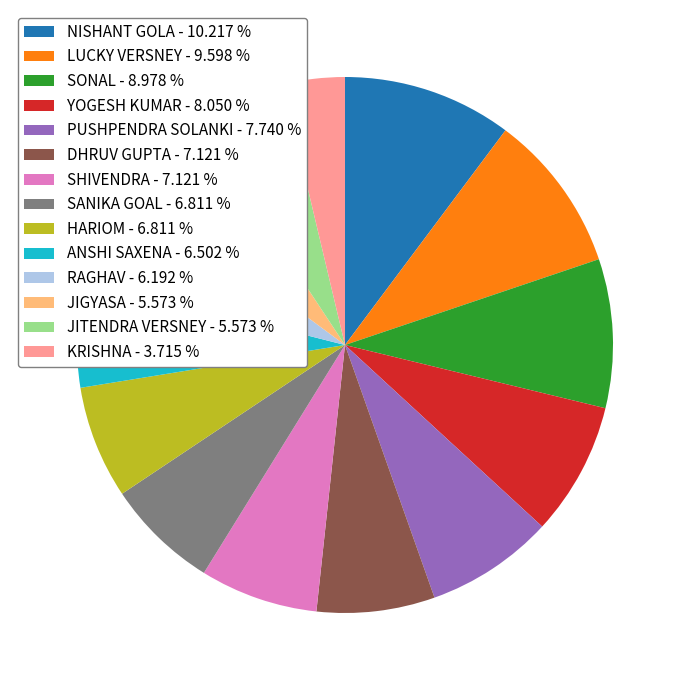

Between LUCKY VERSNEY - 9.598 % and JIGYASA - 5.573 %, which is larger?

LUCKY VERSNEY - 9.598 %